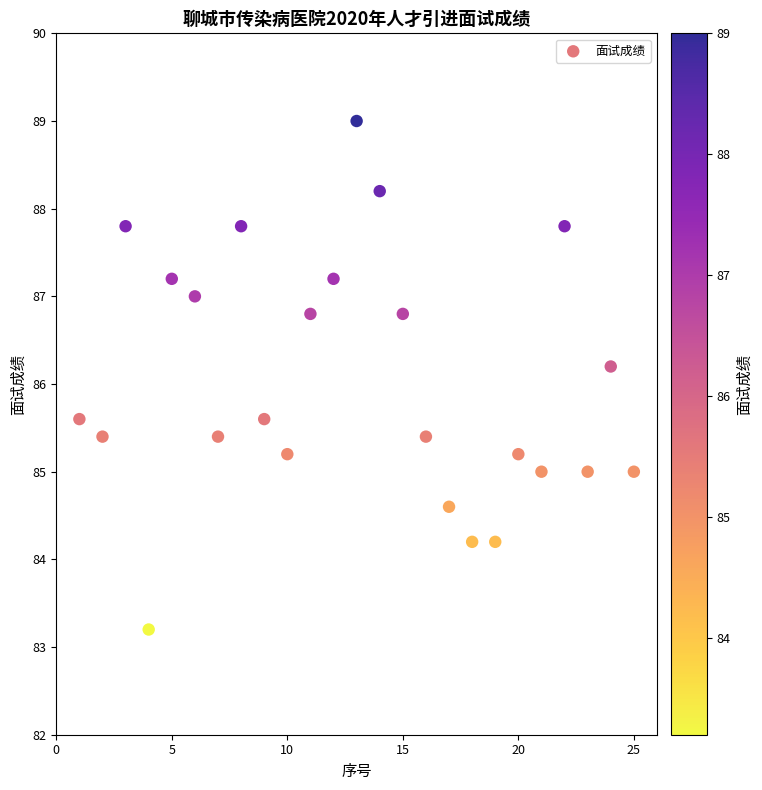

What Y value in the scatter plot is closest to 86?

86.2